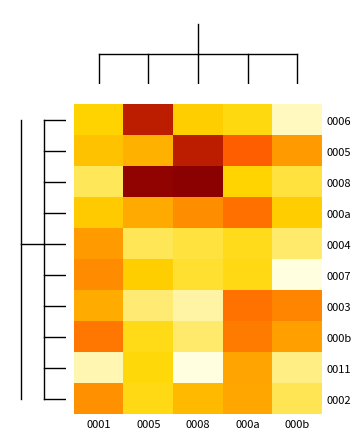

Which has a higher value, 0001 or 000b?

0001